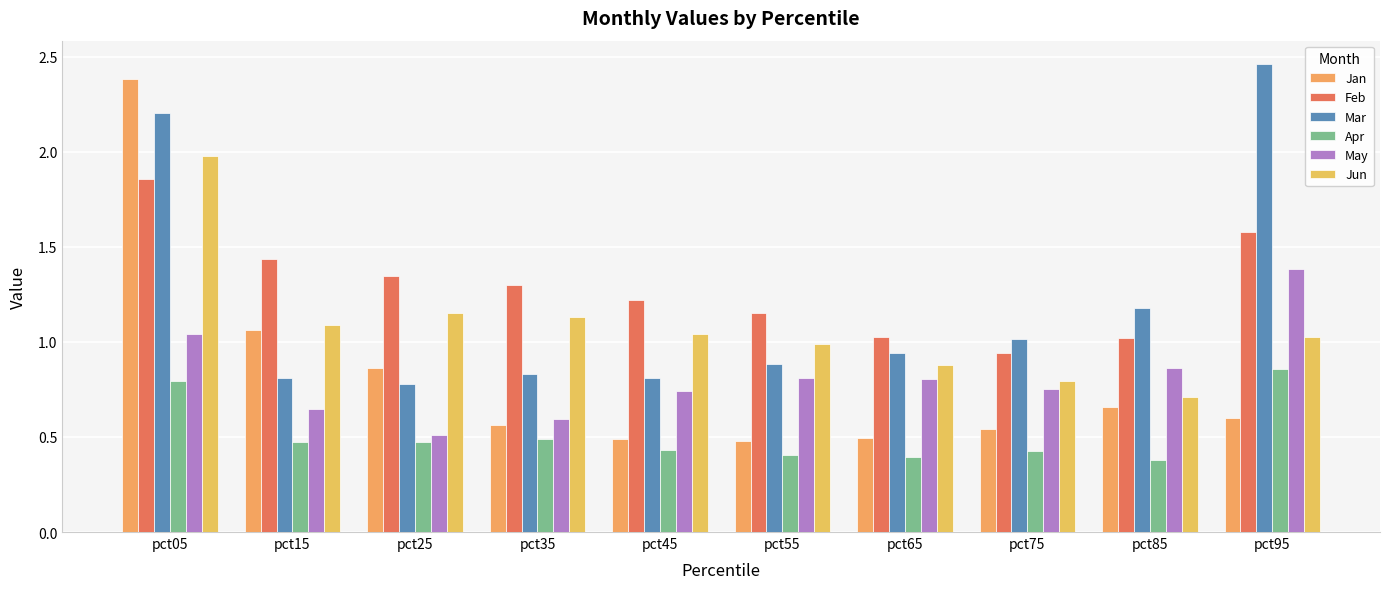

Count the number of categories in the chart.

10